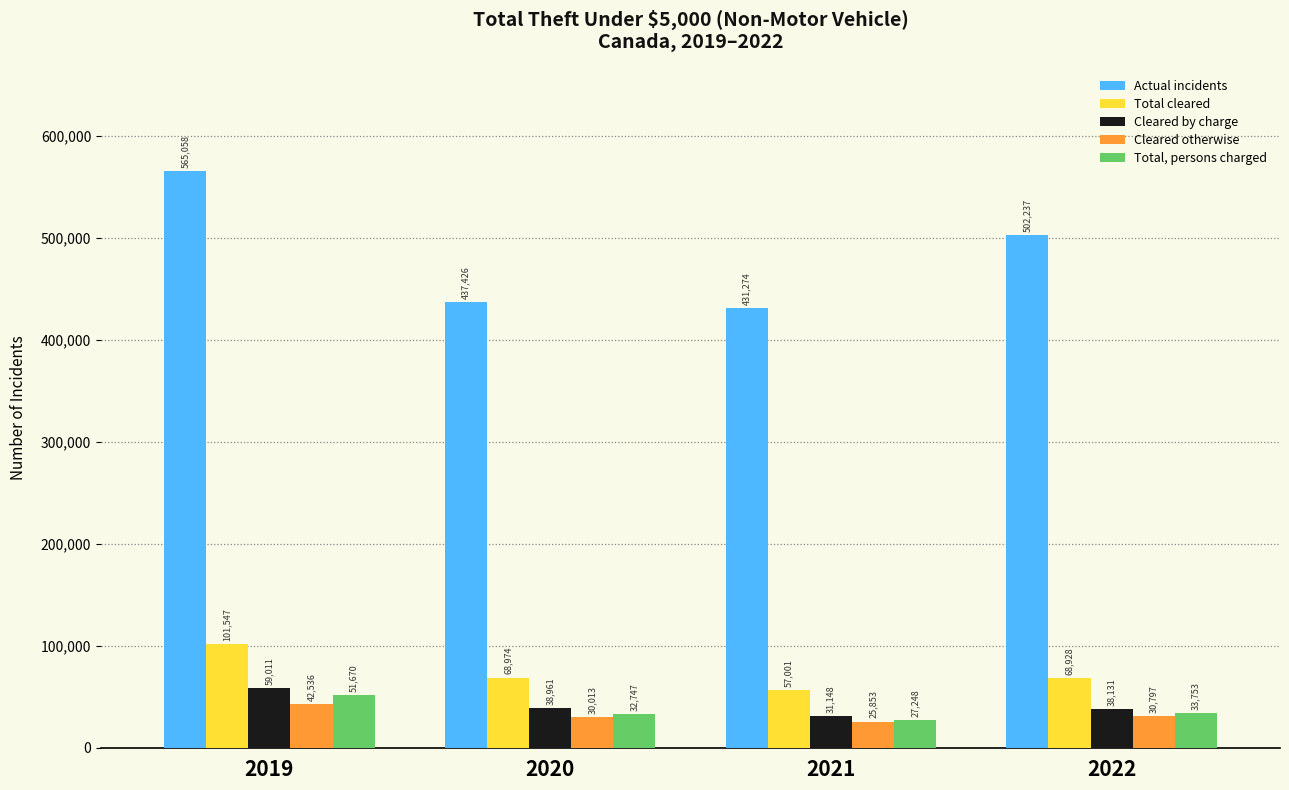

At which label does Total, persons charged reach its peak?

2019